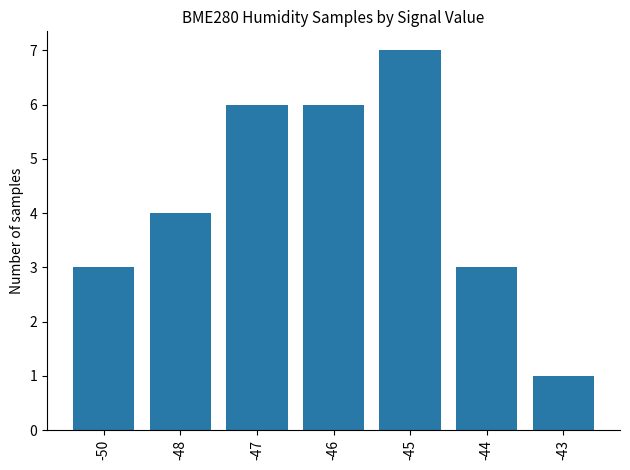

Approximately how many times larger is the value at -50 compared to -46?

0.5